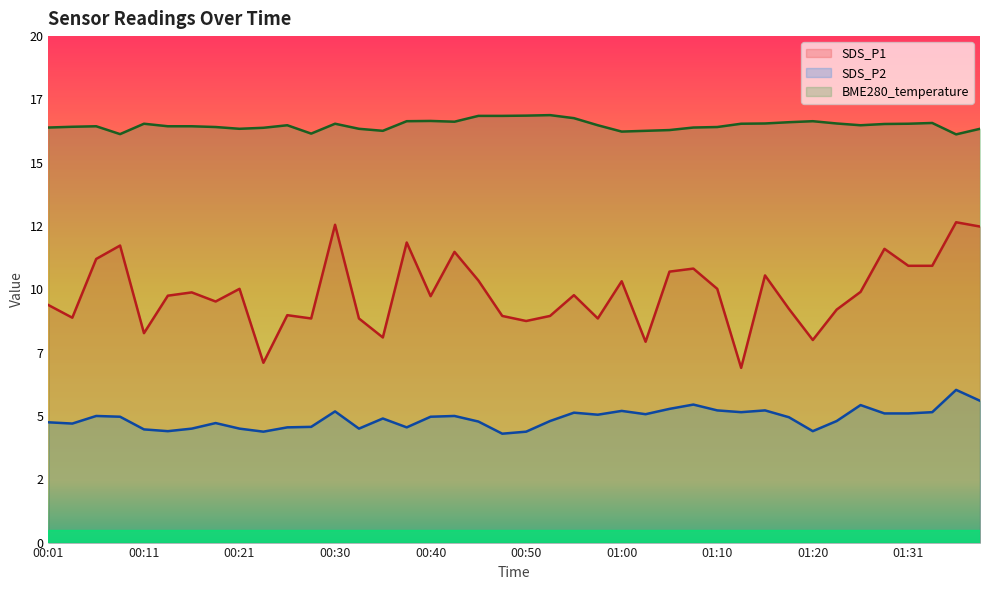

At which category is the sum across all series the highest?

01:36